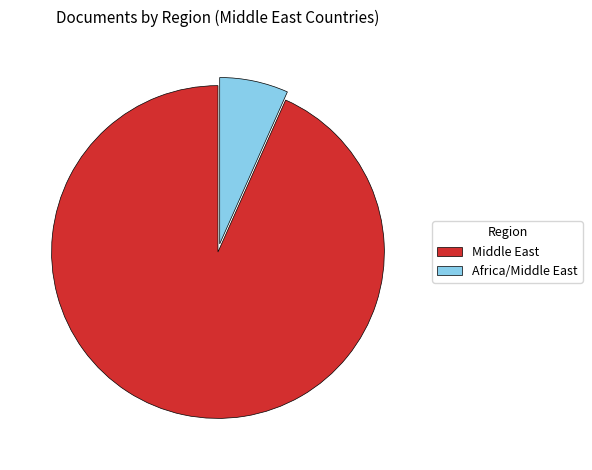

Count the number of slices in the pie.

2